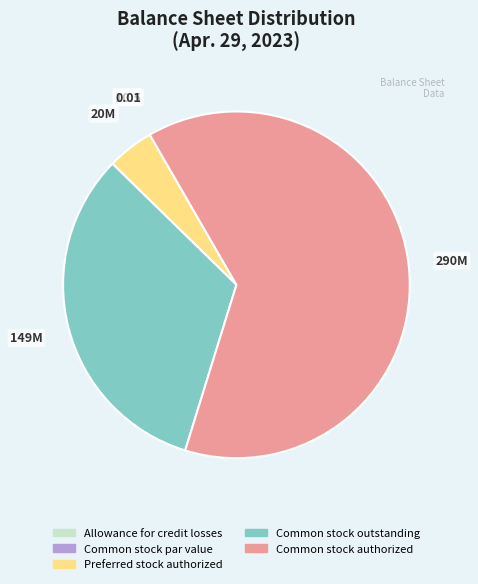

What is the largest slice in the pie chart?

Common stock authorized